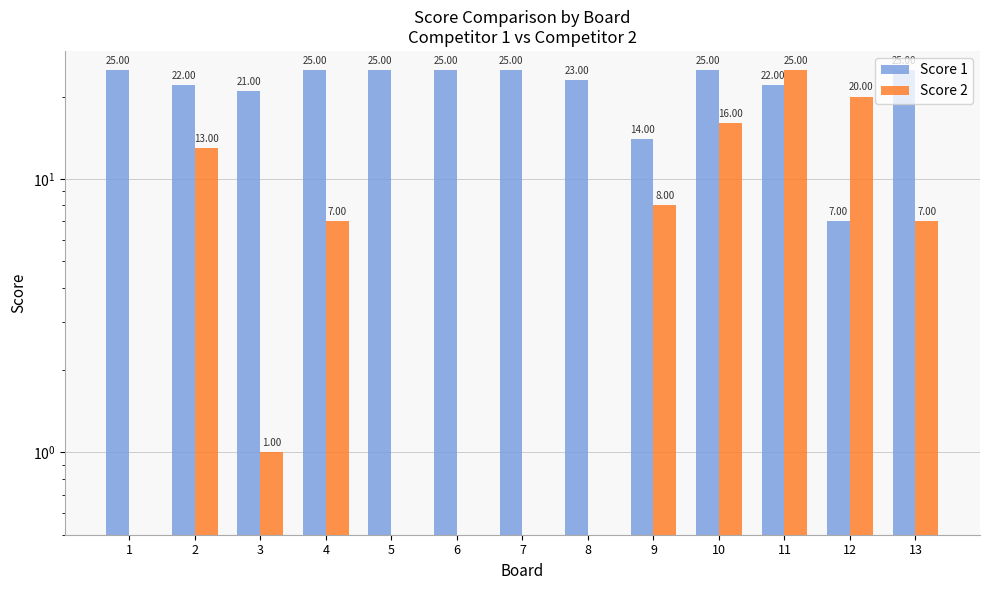

What is the total value across all series at 8?

23